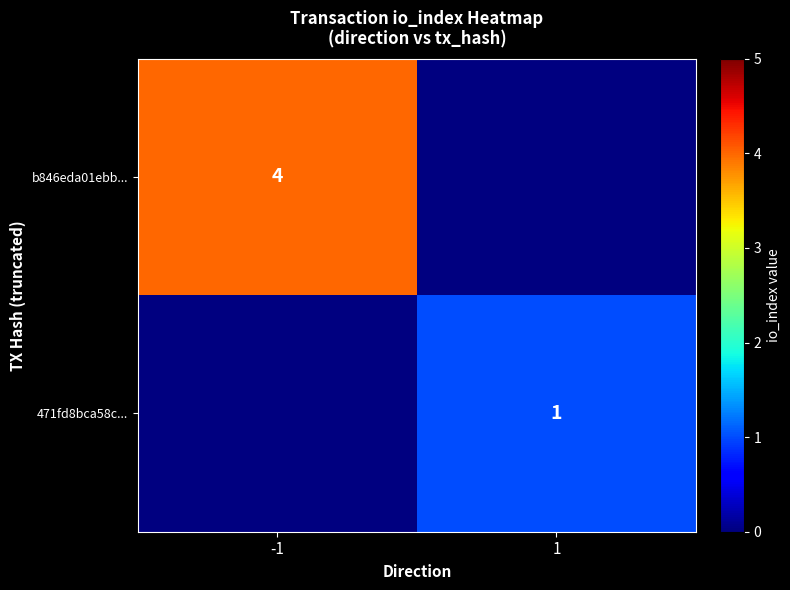

True or false: b846eda01ebb... has a value of 4 at -1.

True